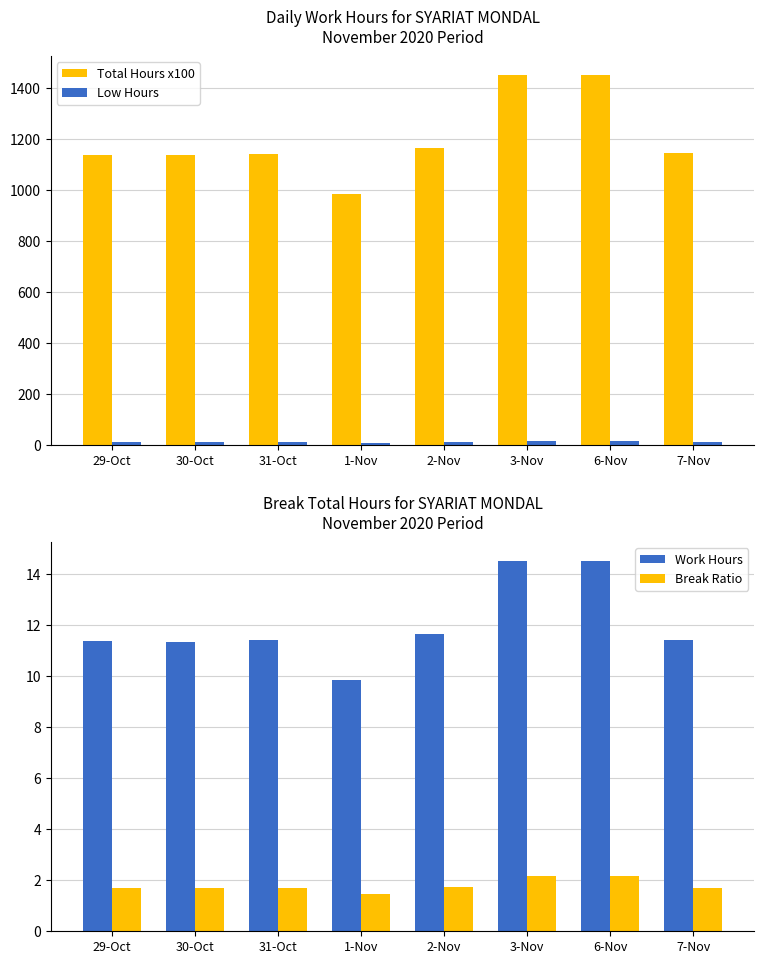

How many data points in Low Hours are less than 11?

1